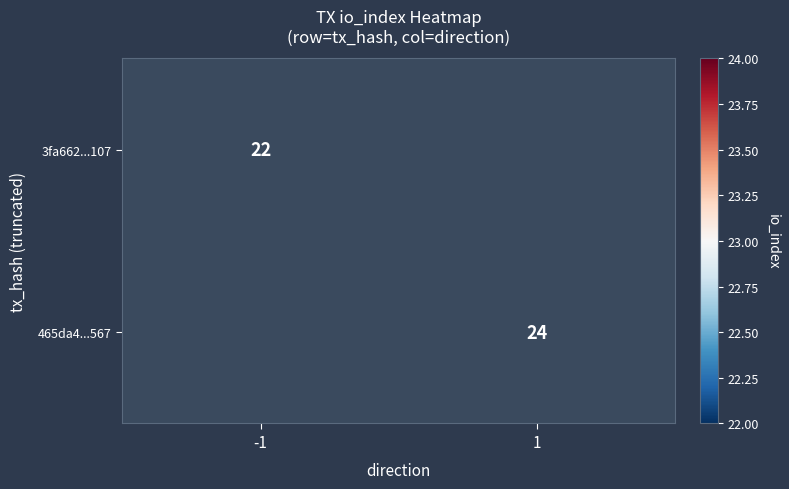

Is it true that 3fa662...107 equals 22 at -1?

True